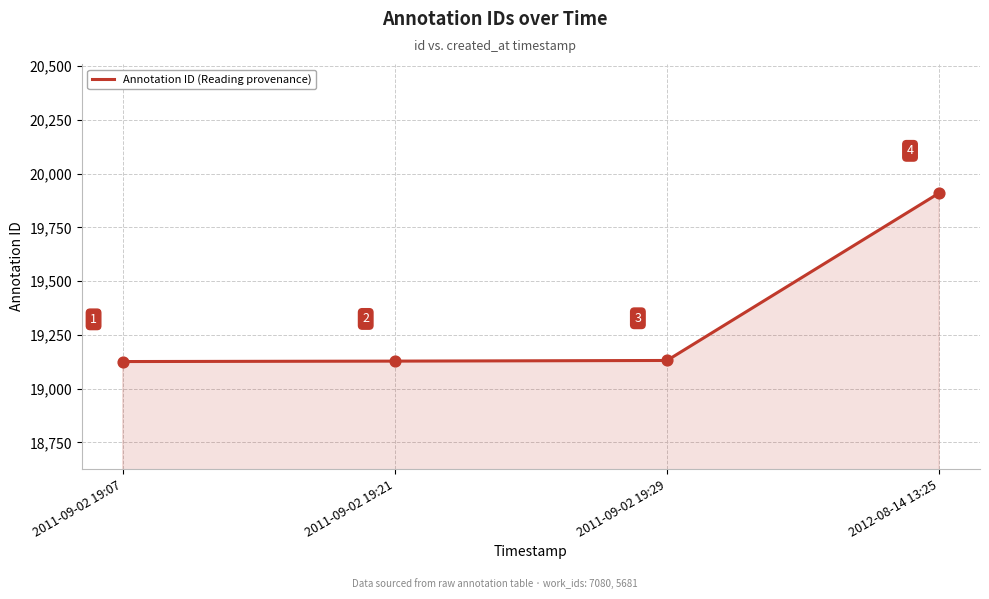

What is the change in value from 2011-09-02 19:21 to 2012-08-14 13:25?

+782